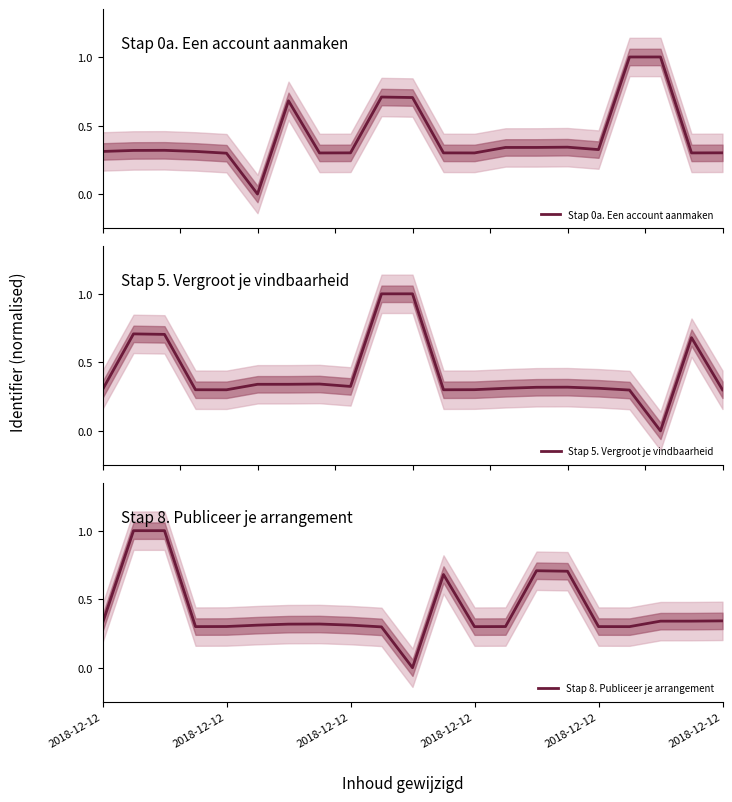

Where is the first local maximum for Stap 0a. Een account aanmaken?

2018-12-12